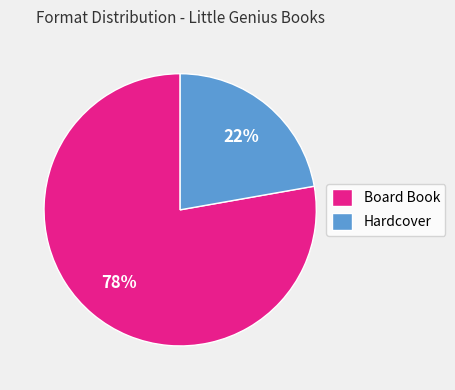

To the nearest percent, what is the combined percentage of Board Book and Hardcover?

100%